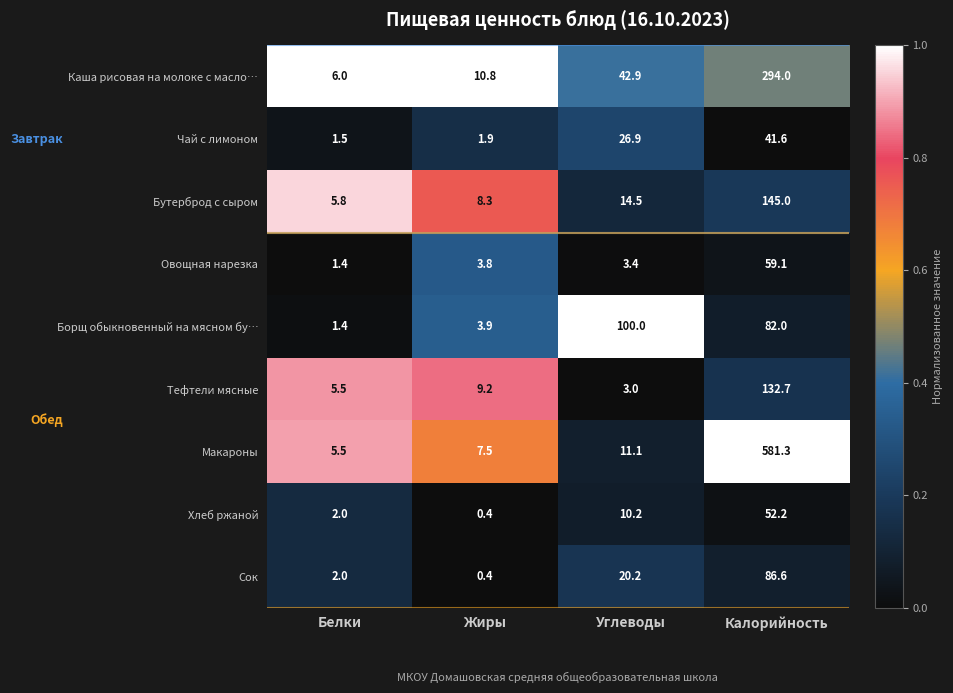

At which category is the sum across all series the highest?

Калорийность